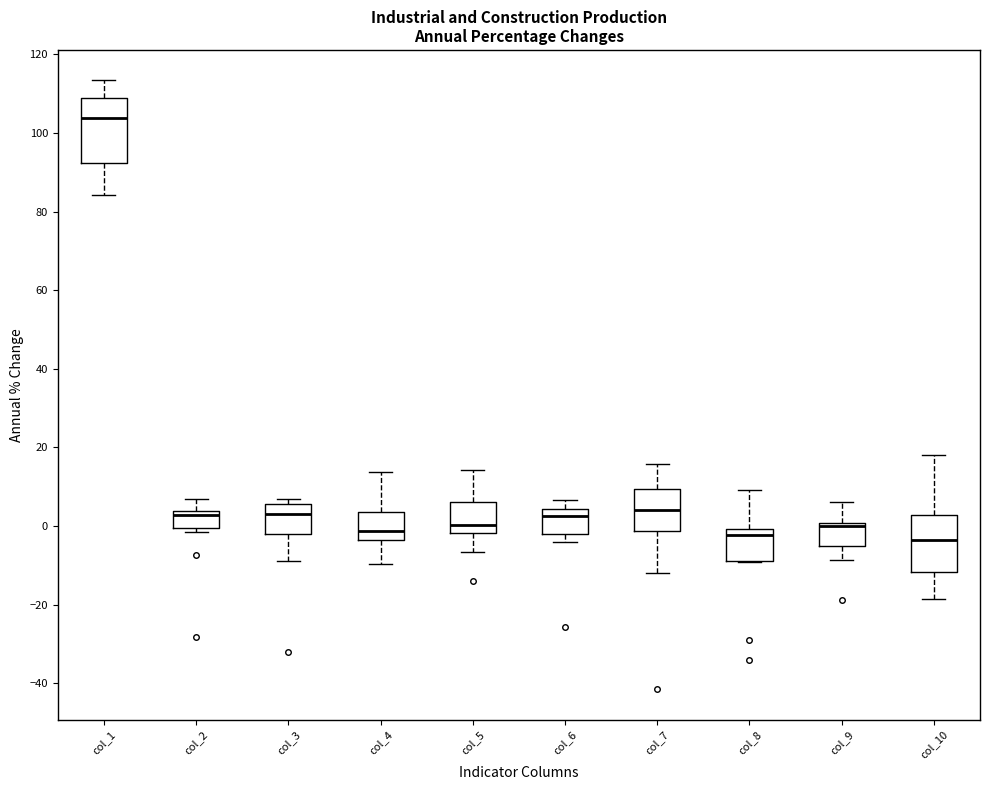

Reading left to right, transcribe this box plot: for each box, give where its median line is, the range the box spans, and where its two whiskers end, as read against the y-axis. The values are not printed on the chart, so give them approximately, as read against the axis.

col_1: median 104, box 92 to 108, whiskers 84 to 114
col_2: median 2, box 0 to 4, whiskers -2 to 6
col_3: median 4, box -2 to 6, whiskers -8 to 6 (just above the box's upper edge)
col_4: median -2, box -4 to 4, whiskers -10 to 14
col_5: median 0, box -2 to 6, whiskers -6 to 14
col_6: median 2, box -2 to 4, whiskers -4 to 6
col_7: median 4, box -2 to 10, whiskers -12 to 16
col_8: median -2, box -10 to 0, whiskers -10 to 10
col_9: median 0 (just below the box's upper edge), box -6 to 0, whiskers -8 to 6
col_10: median -4, box -12 to 2, whiskers -18 to 18